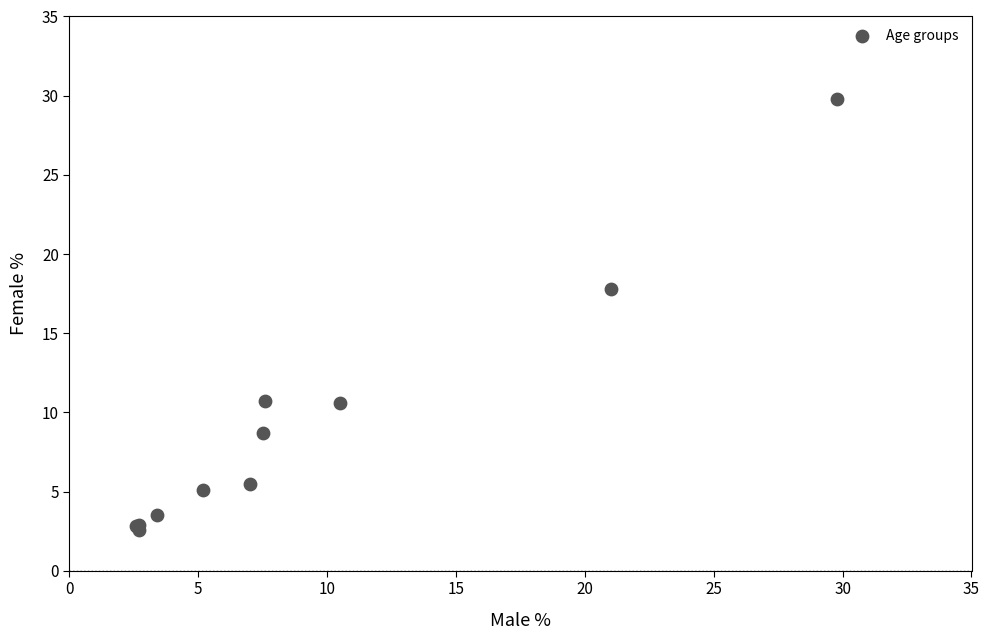

What Y value in the scatter plot is closest to 16?

17.8